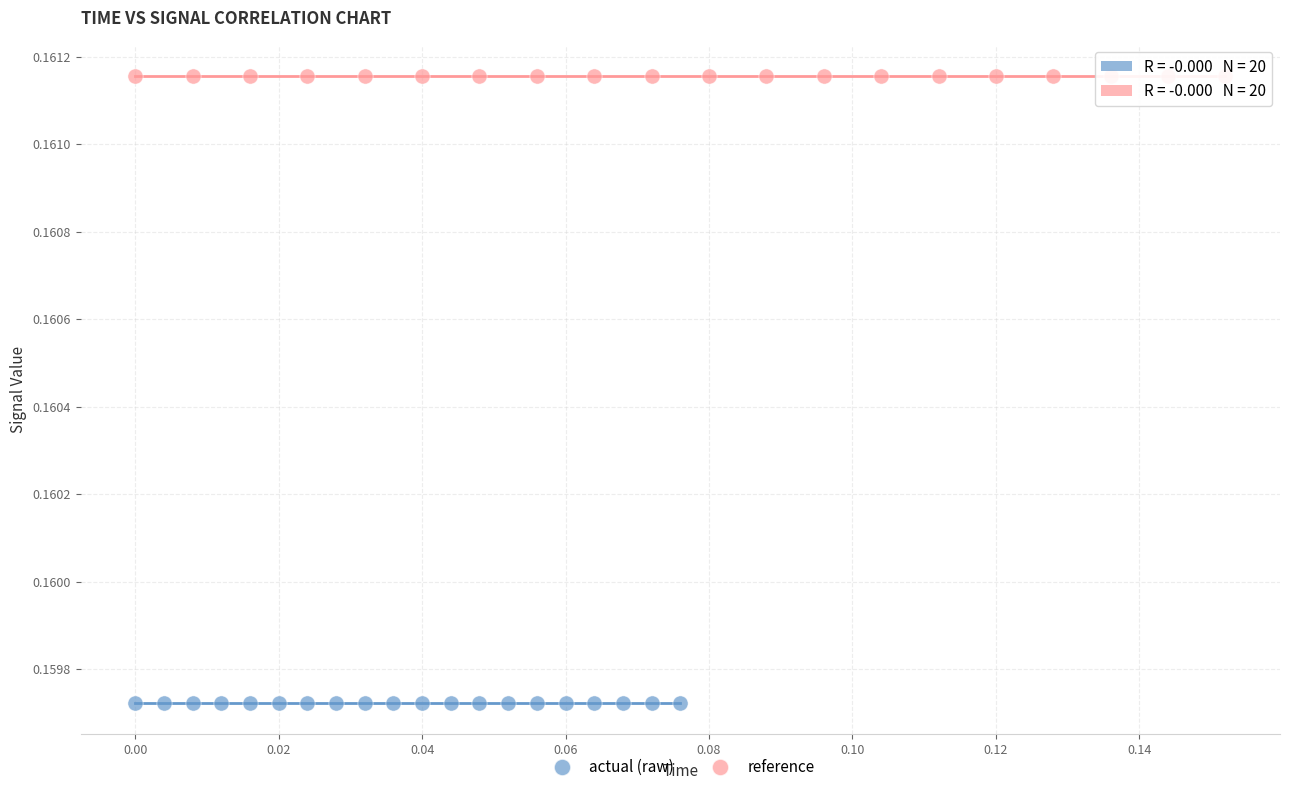

Which series contains the highest Y value?

reference